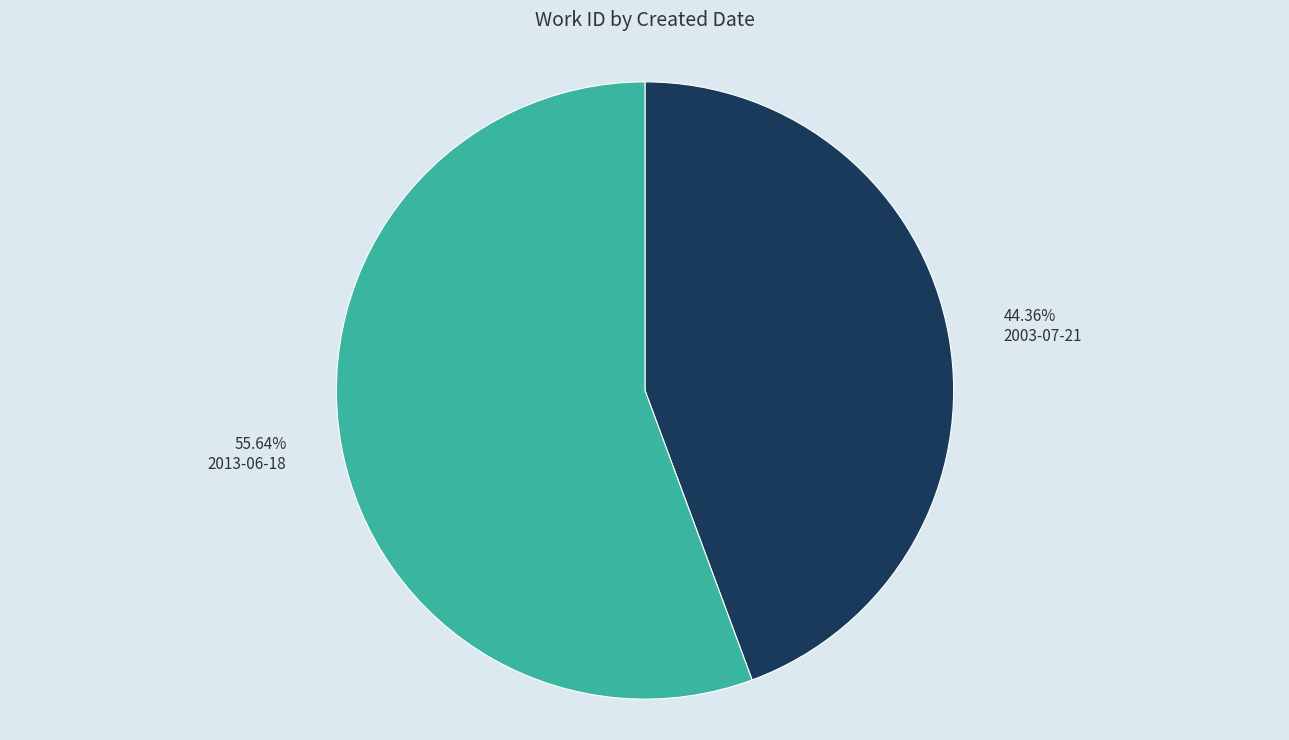

Is there a majority slice in this chart?

Yes